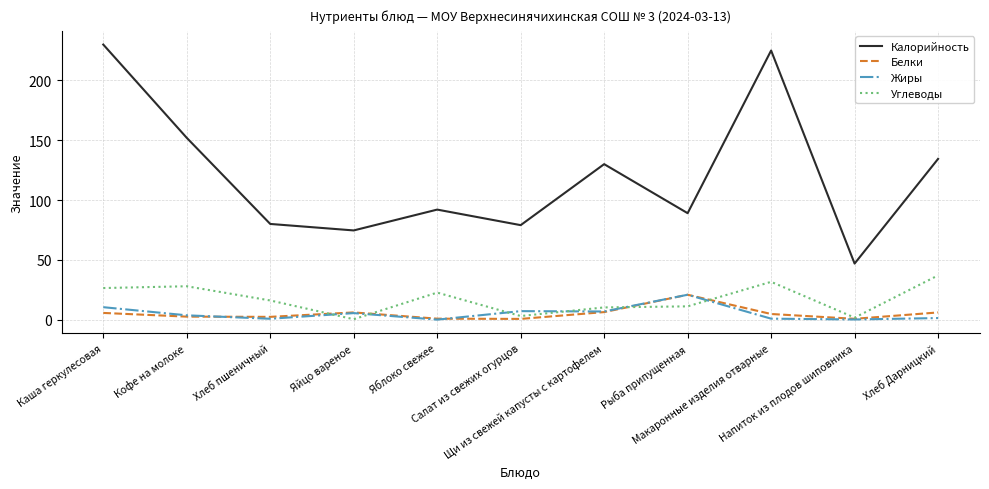

In Калорийность, how many points are lower than both neighbors (excluding endpoints)?

4